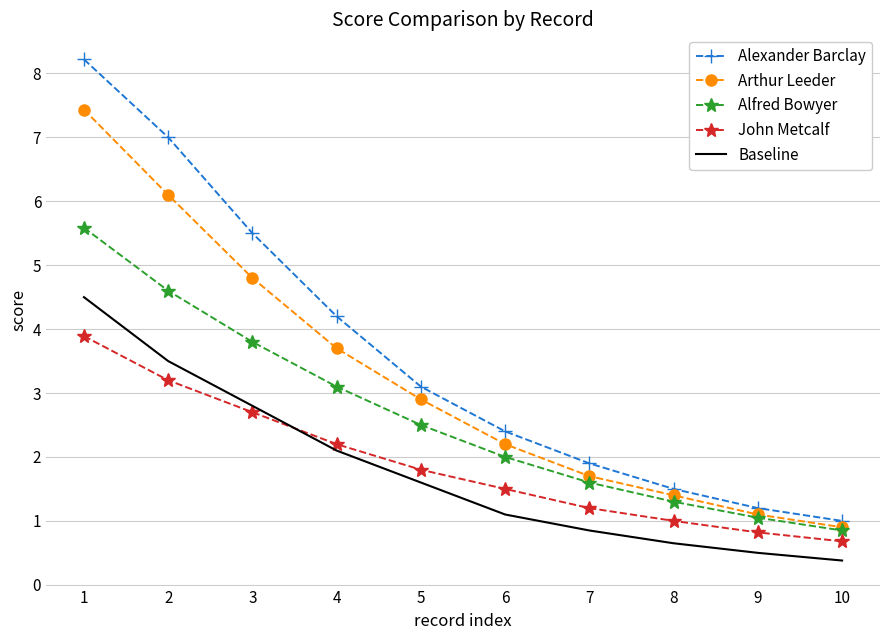

True or false: Arthur Leeder has a value of 3.9 at 6.

False